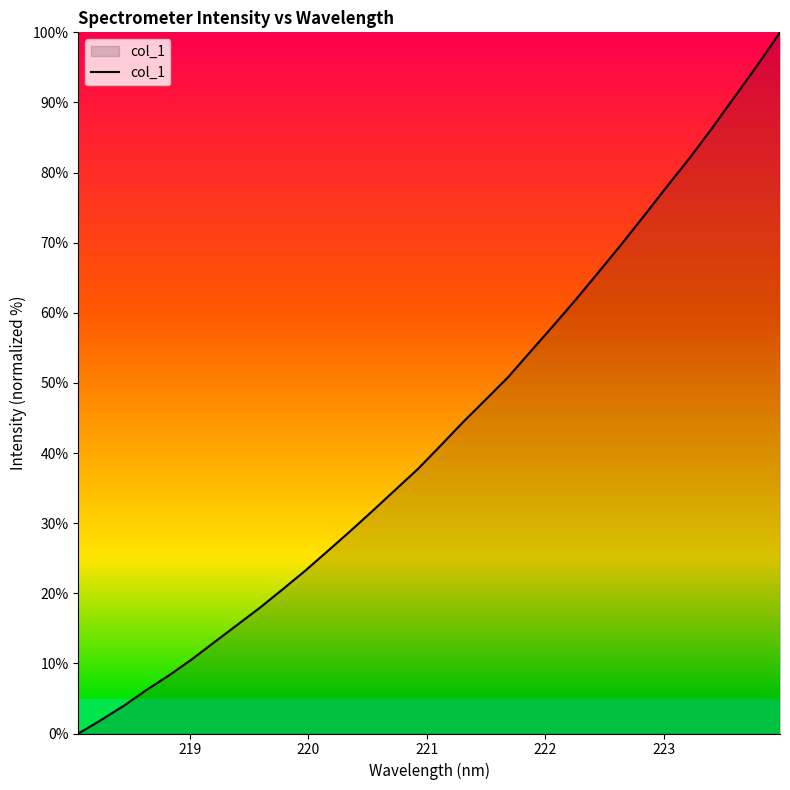

What is the maximum value shown in the chart?

100.0